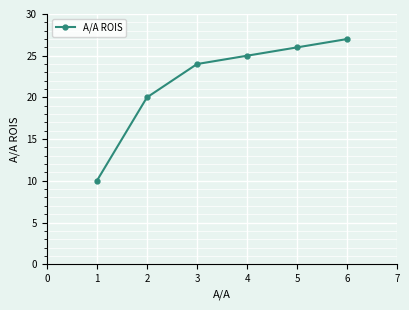

Which label corresponds to the smallest value in the chart?

1